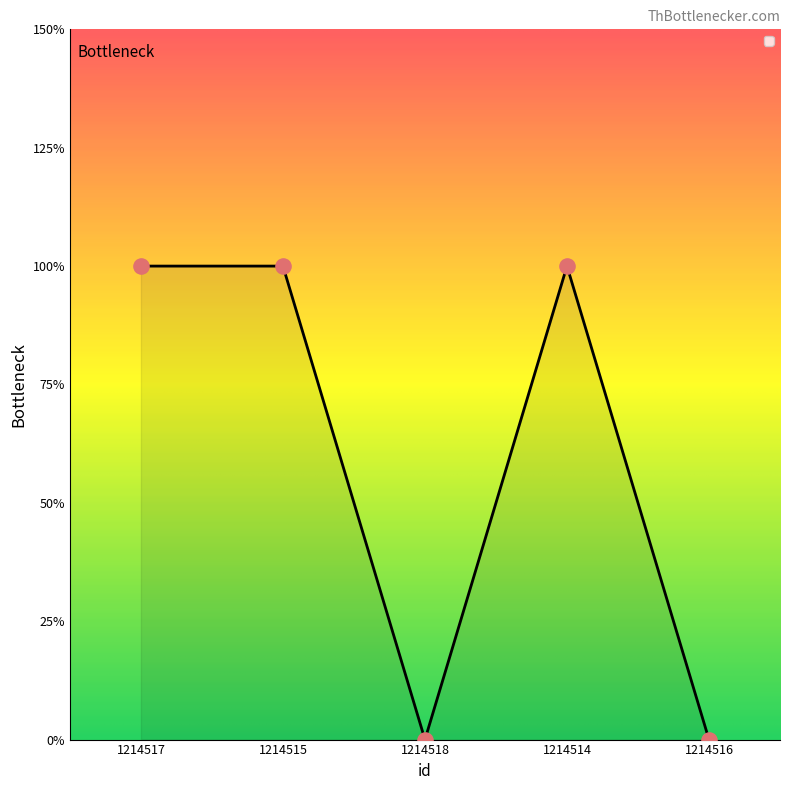

What is the change in value from 1214517 to 1214516?

-1